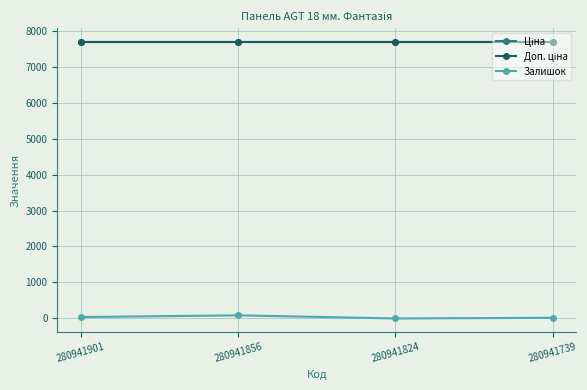

Between 280941824 and 280941739, which is larger?

280941824